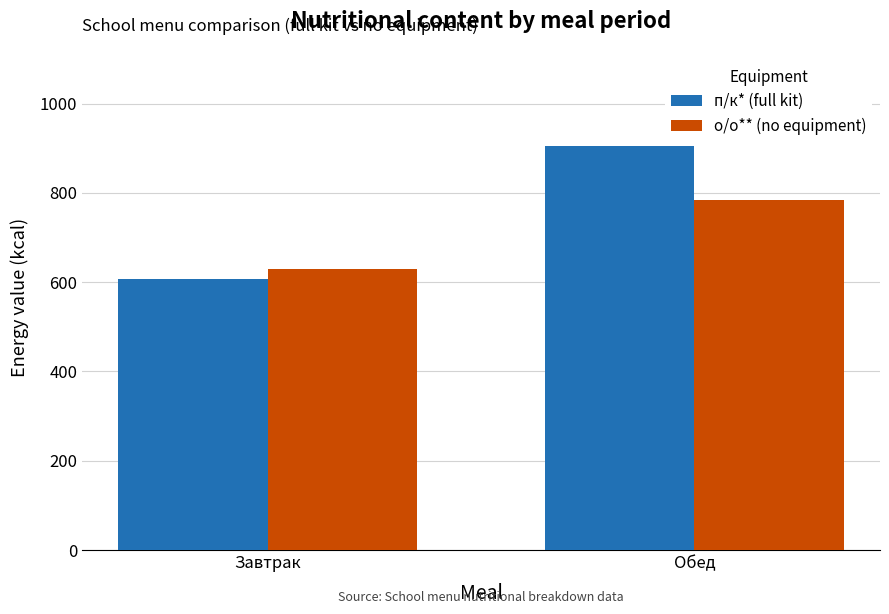

What is the average value of the п/к* (full kit) series?

756.5